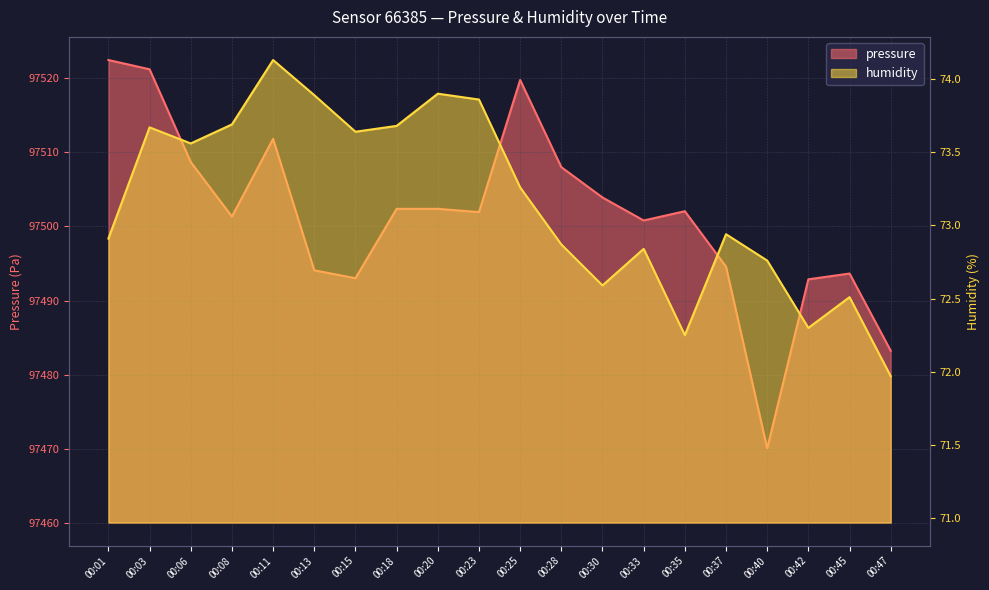

Which series changed the most between 00:11 and 00:18?

pressure